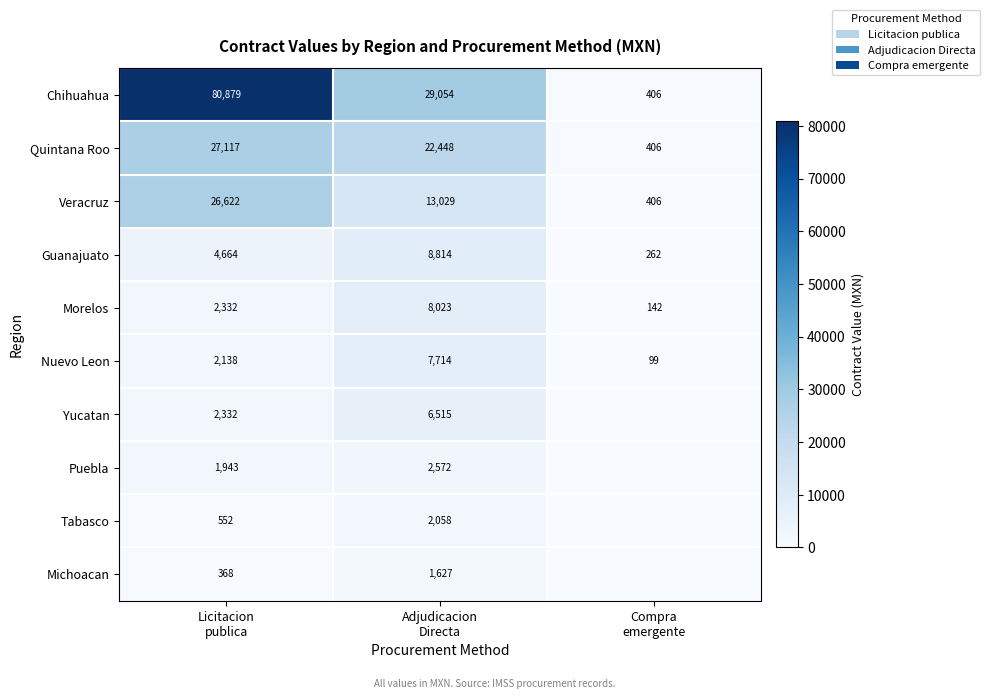

What is the maximum value shown in the chart?

80878.6